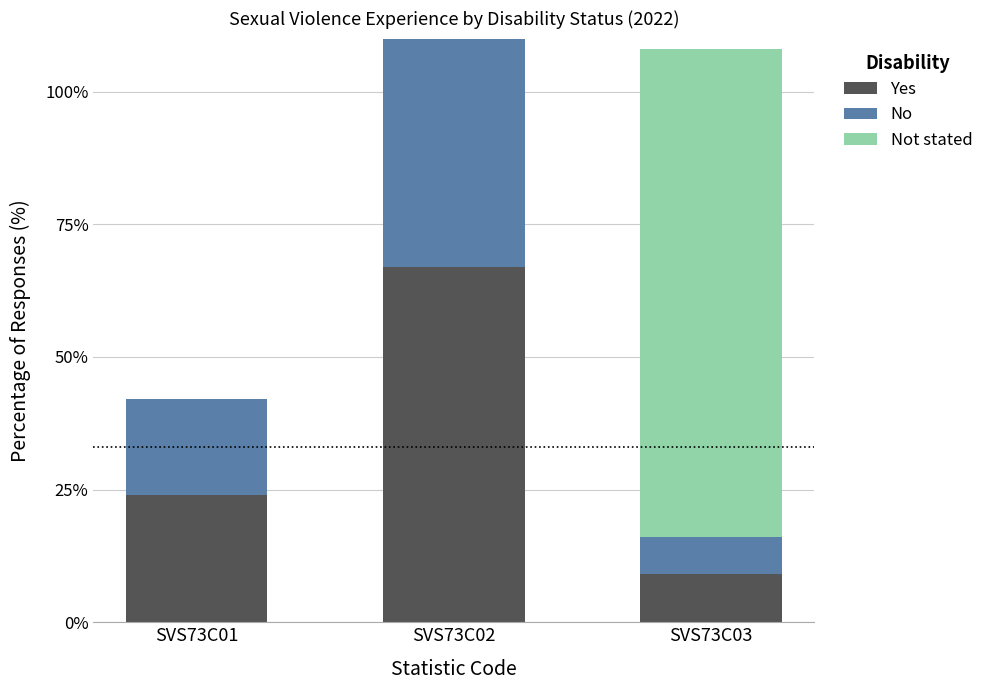

What is the total value across all series at SVS73C02?

150